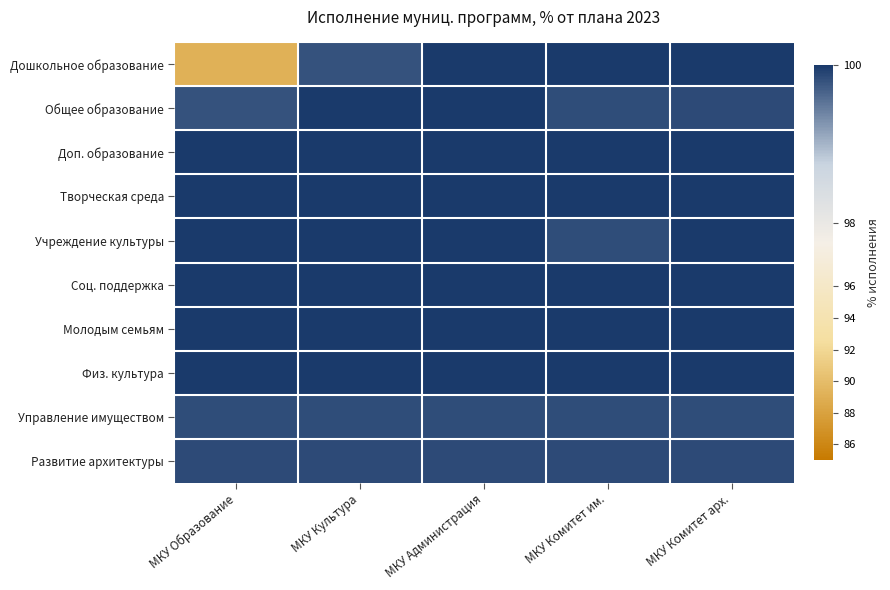

Between МКУ Образование and МКУ Администрация, which series saw the biggest shift?

Дошкольное образование